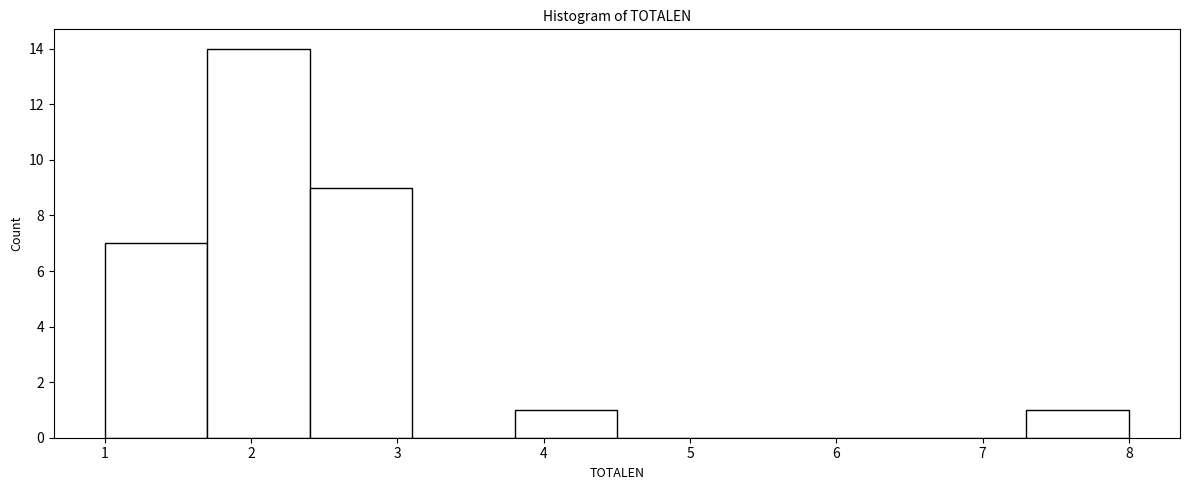

Over which range of the x-axis is the bar tallest?

1.7 to 2.4